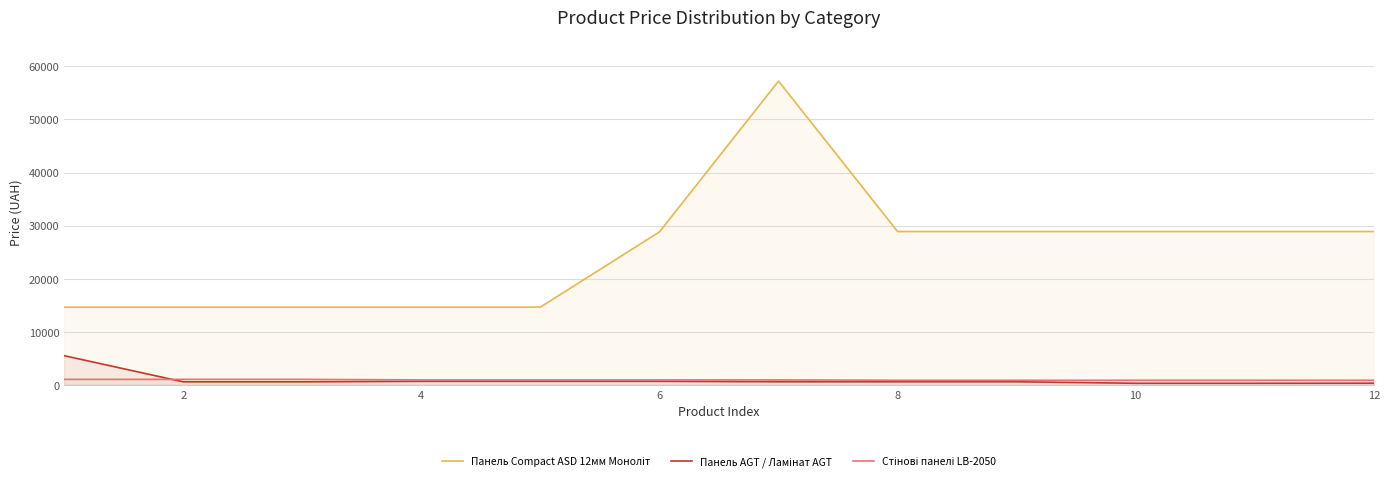

How many data points in Стінові панелі LB-2050 are above 933?

7